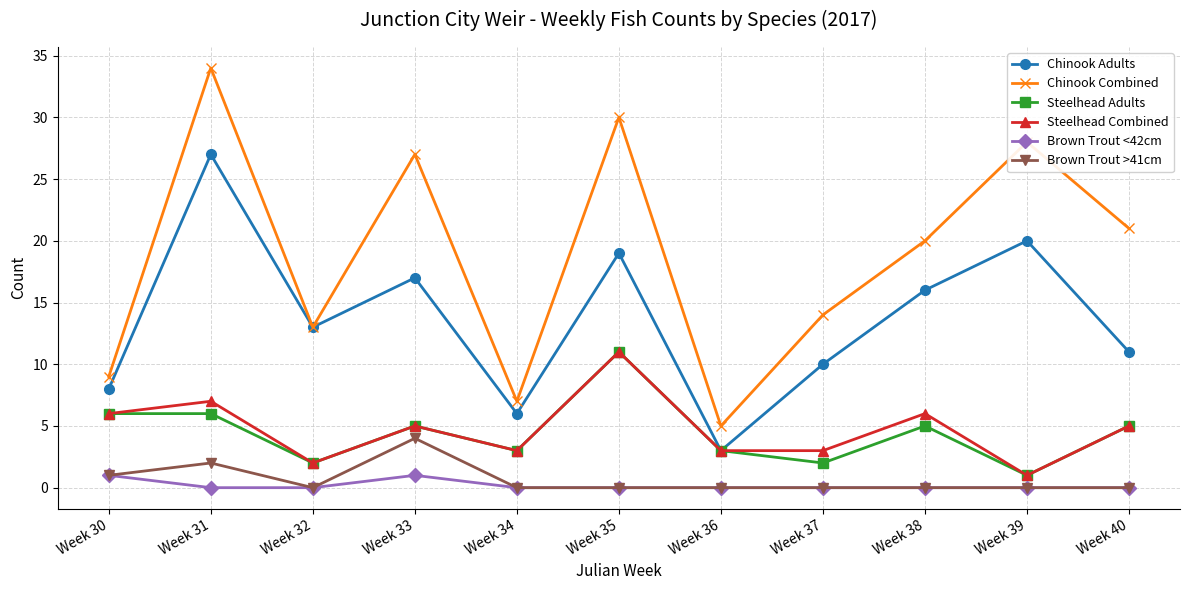

List the labels in order of Chinook Adults value, smallest first.

Week 36, Week 34, Week 30, Week 37, Week 40, Week 32, Week 38, Week 33, Week 35, Week 39, Week 31